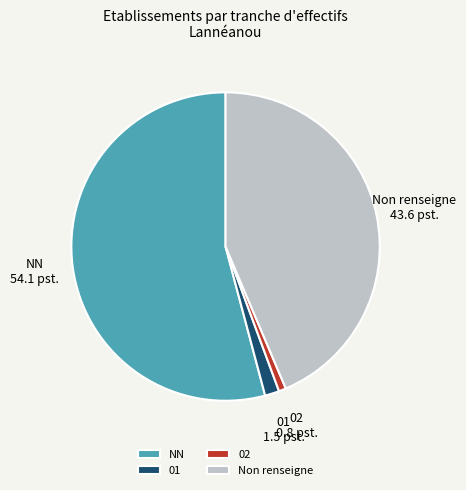

Which slice is the smallest?

02